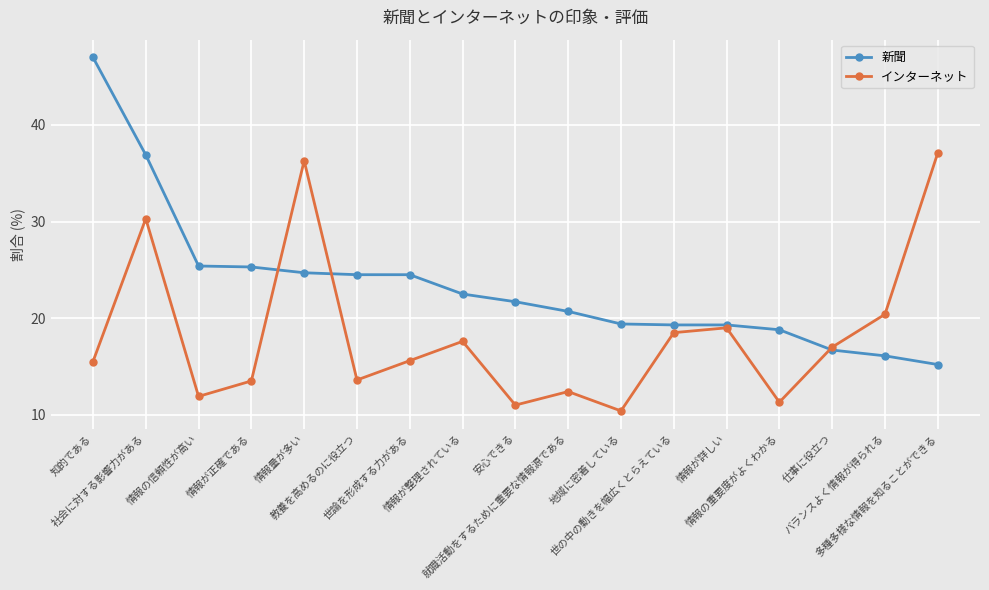

What is the lowest value of the インターネット series?

10.4